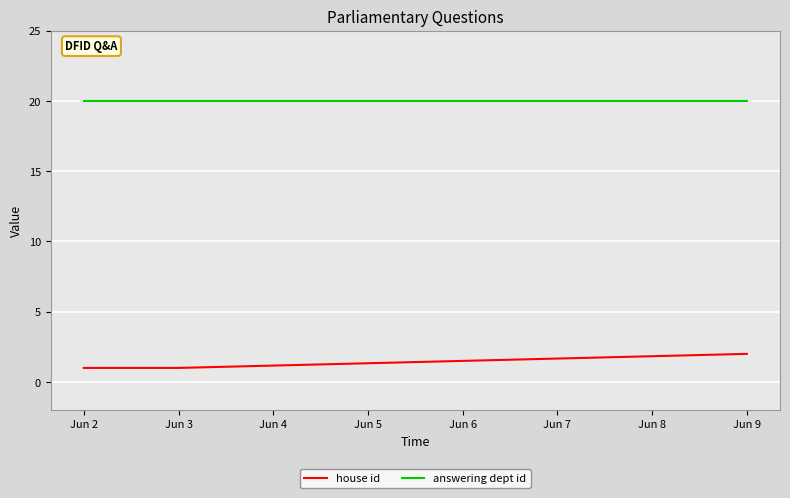

List the series in order of their peak value, lowest first.

house id, answering dept id